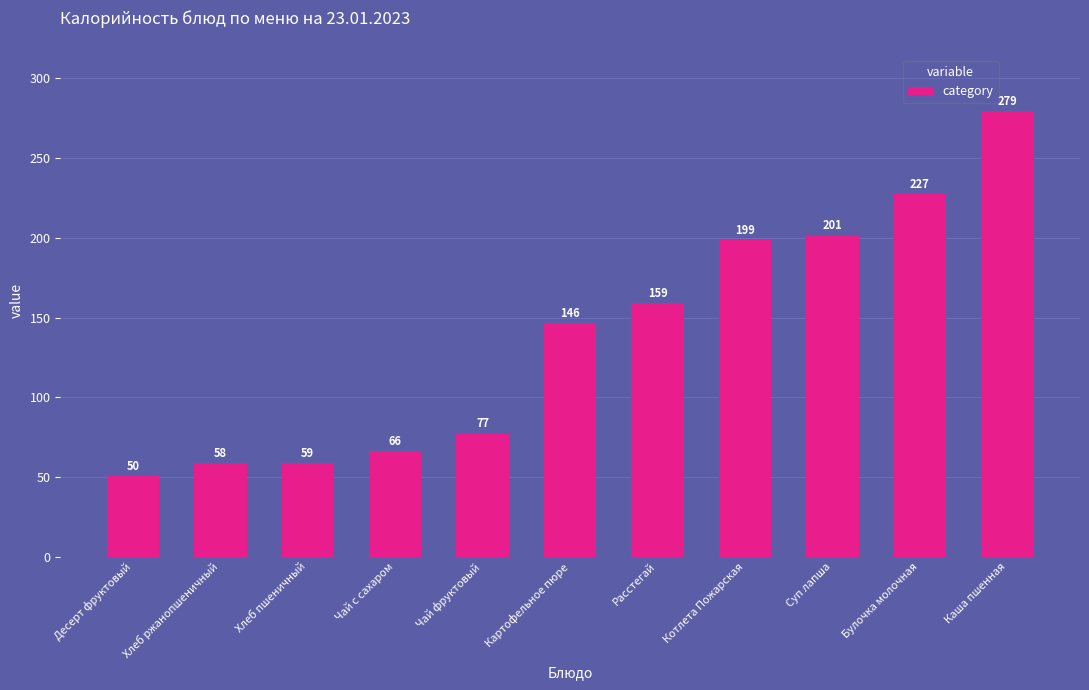

List the labels in order of value, smallest first.

Десерт фруктовый, Хлеб ржанопшеничный, Хлеб пшеничный, Чай с сахаром, Чай фруктовый, Картофельное пюре, Расстегай, Котлета Пожарская, Суп лапша, Булочка молочная, Каша пшенная